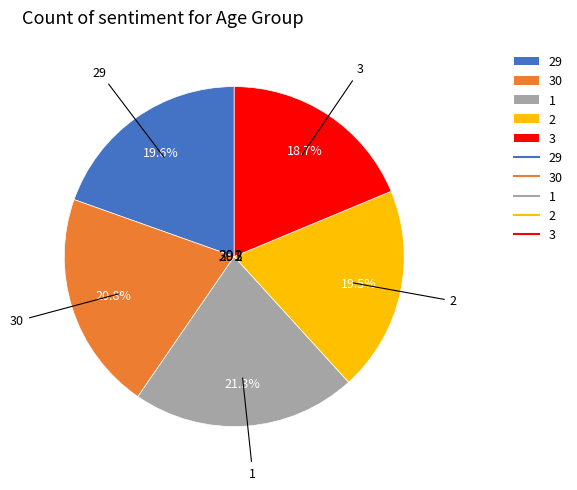

How many slices are in this pie chart?

5